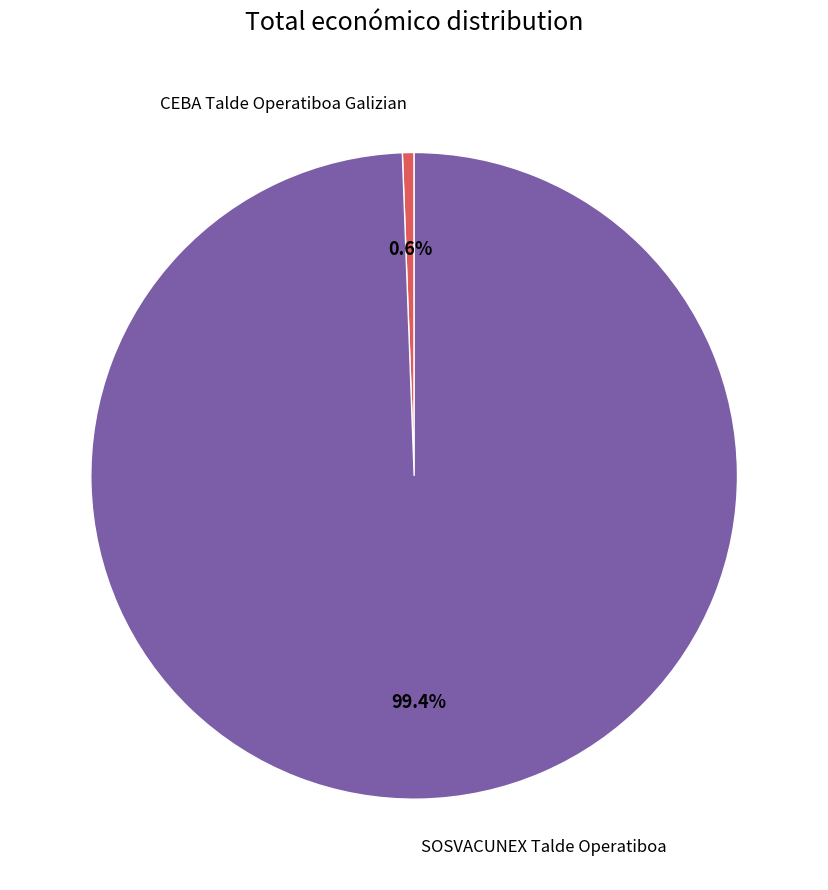

To the nearest percent, what is the combined percentage of CEBA Talde Operatiboa Galizian and SOSVACUNEX Talde Operatiboa?

100%